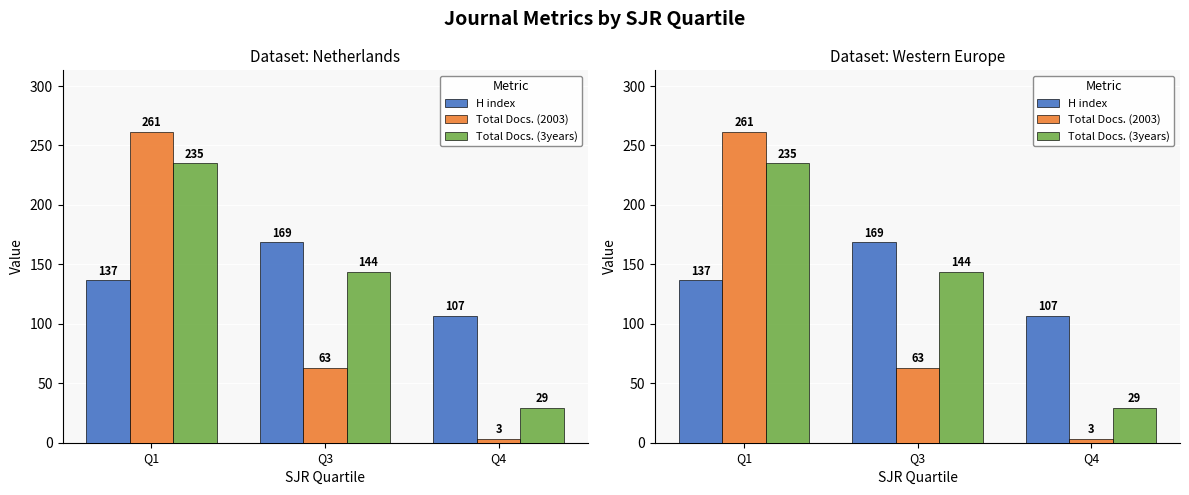

Which category has the lowest value across all series?

Q4